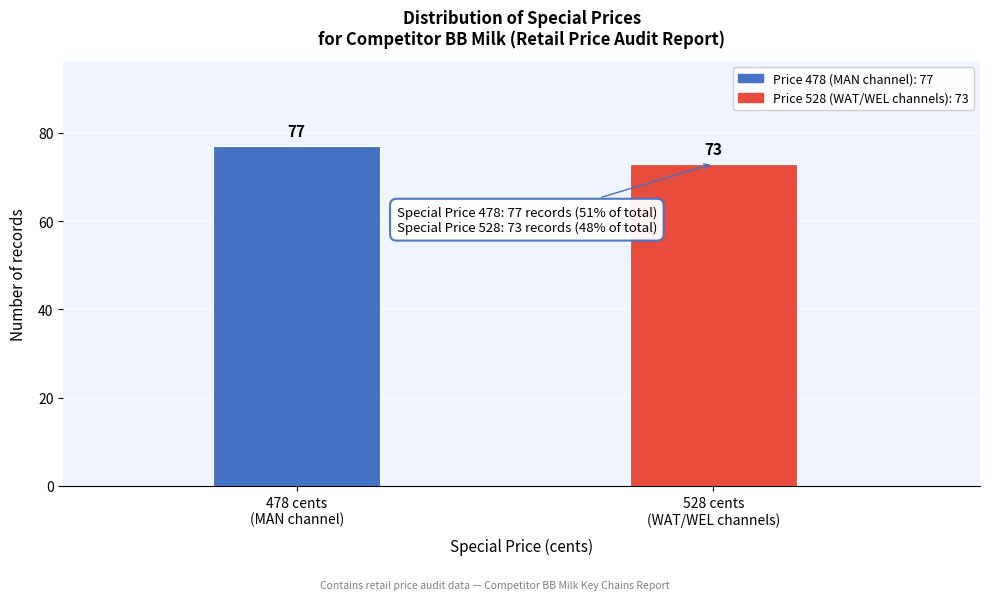

Reading left to right, extract all data points from this chart.

77	73